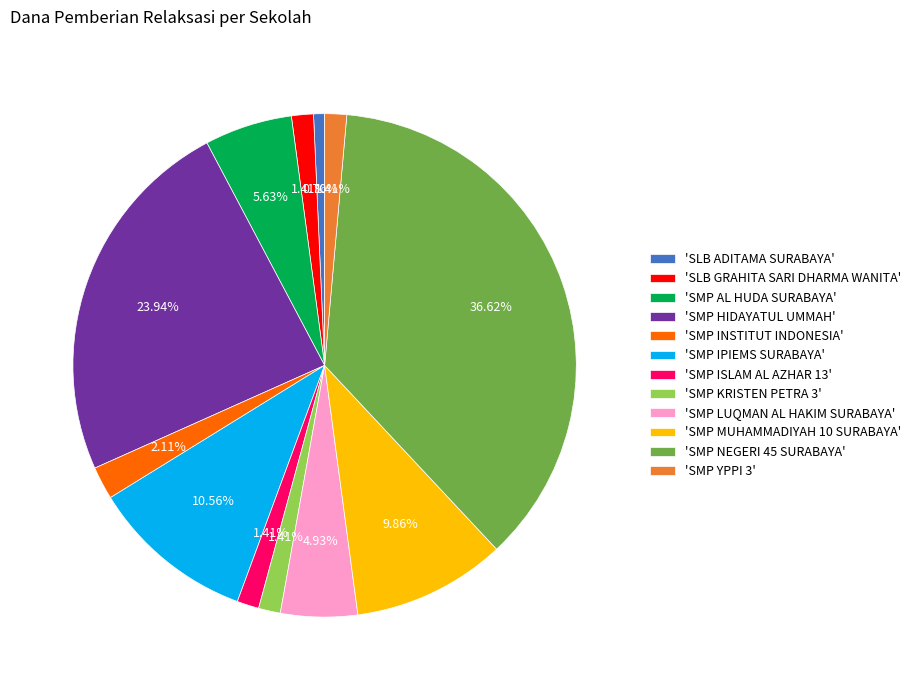

Which category has the smallest portion of the pie?

'SLB ADITAMA SURABAYA'